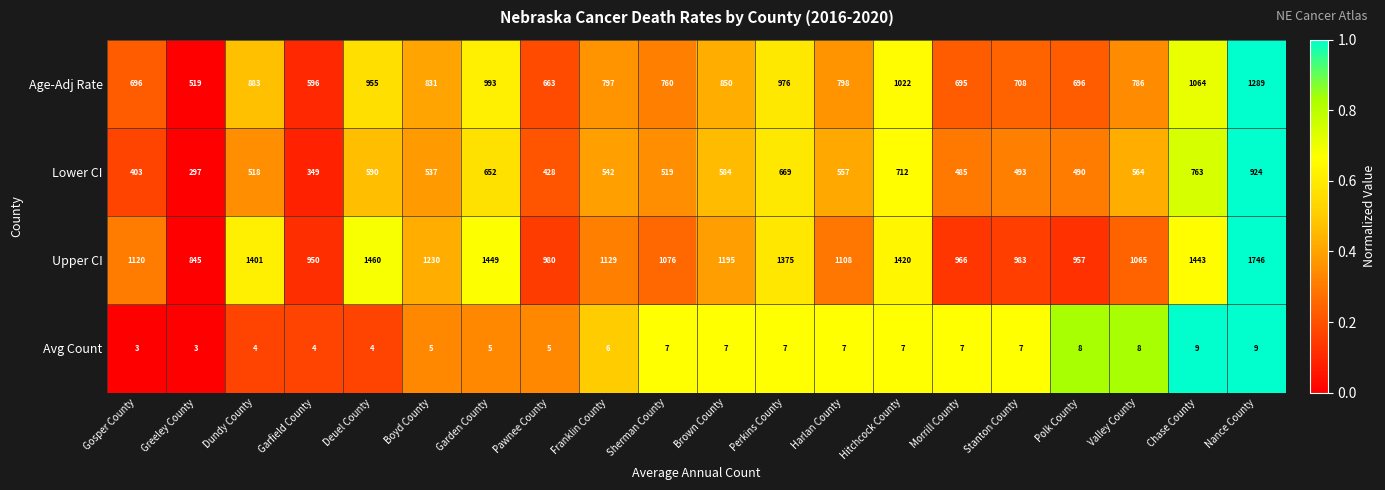

Between Dundy County and Perkins County, which series saw the biggest shift?

Lower CI